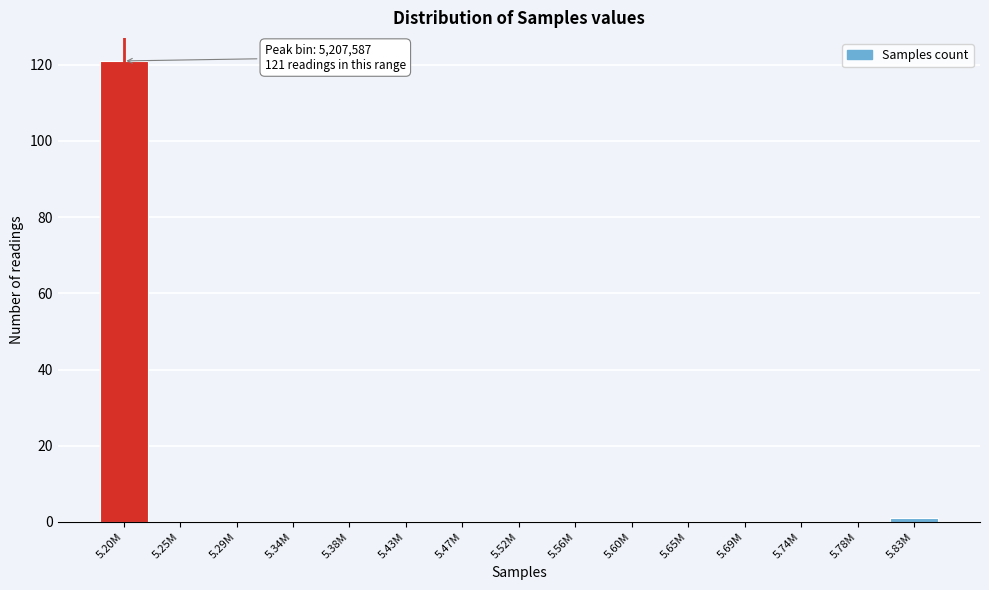

Reading left to right, list all the values displayed in this chart.

5.20M=121	5.25M=0	5.29M=0	5.34M=0	5.38M=0	5.43M=0	5.47M=0	5.52M=0	5.56M=0	5.60M=0	5.65M=0	5.69M=0	5.74M=0	5.78M=0	5.83M=1